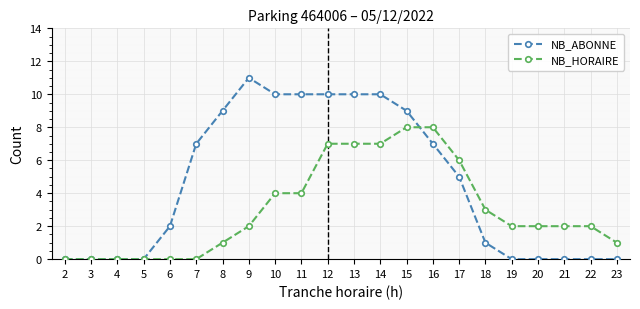

Where does the NB_ABONNE series first go above 5?

7